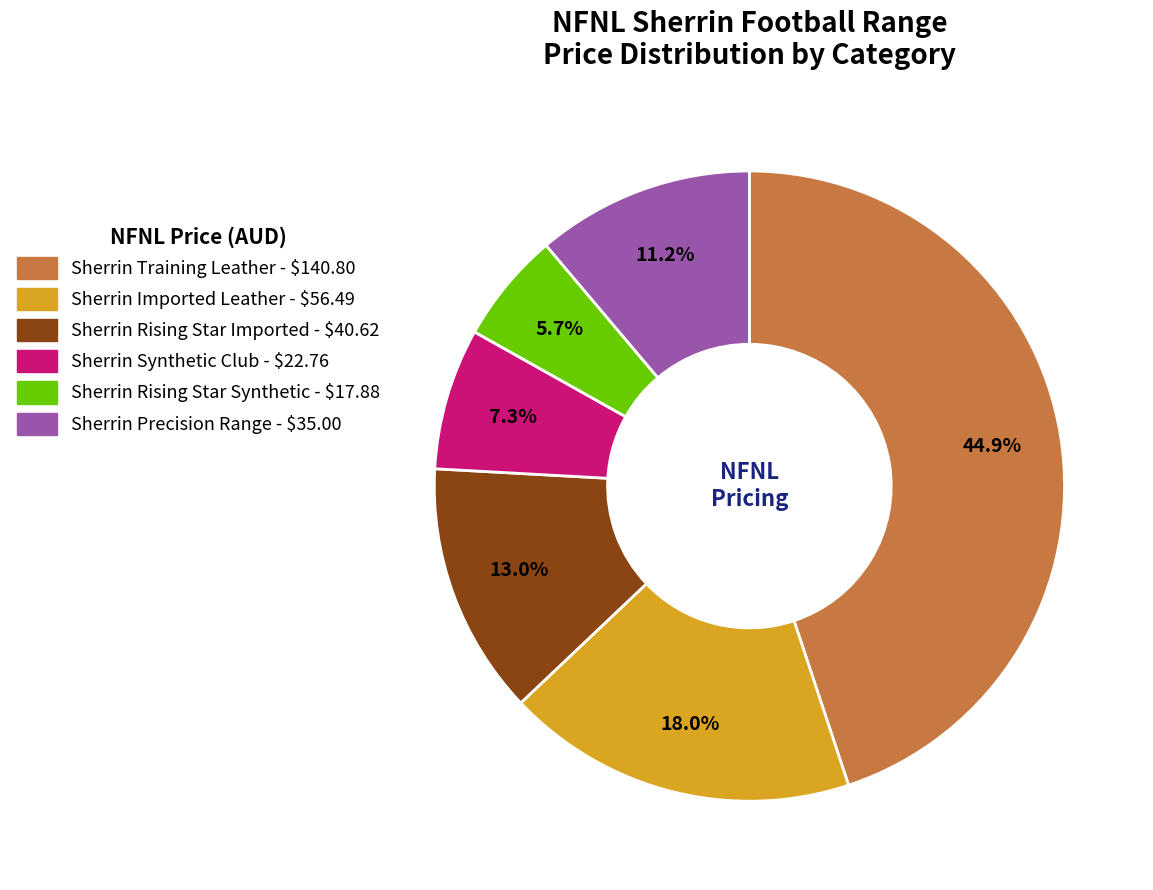

The Sherrin Synthetic Club slice represents 7% of the pie. True or false?

True